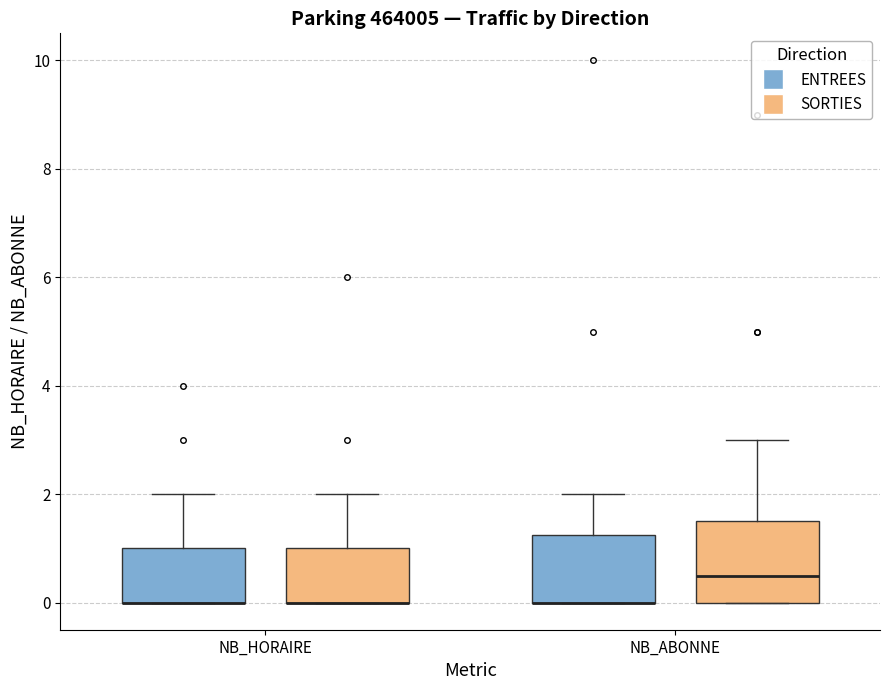

Reading left to right, read every box against the y-axis: the position of its median line, the range the box covers, and the ends of its whiskers. The values are not printed on the chart, so give them approximately, as read against the axis.

NB_HORAIRE (ENTREES): median 0.0 (drawn on the box's lower edge), box 0.0 to 1.0, whiskers 0.0 to 2.0
NB_HORAIRE (SORTIES): median 0.0 (drawn on the box's lower edge), box 0.0 to 1.0, whiskers 0.0 to 2.0
NB_ABONNE (ENTREES): median 0.0 (drawn on the box's lower edge), box 0.0 to 1.2, whiskers 0.0 to 2.0
NB_ABONNE (SORTIES): median 0.6, box 0.0 to 1.6, whiskers 0.0 to 3.0